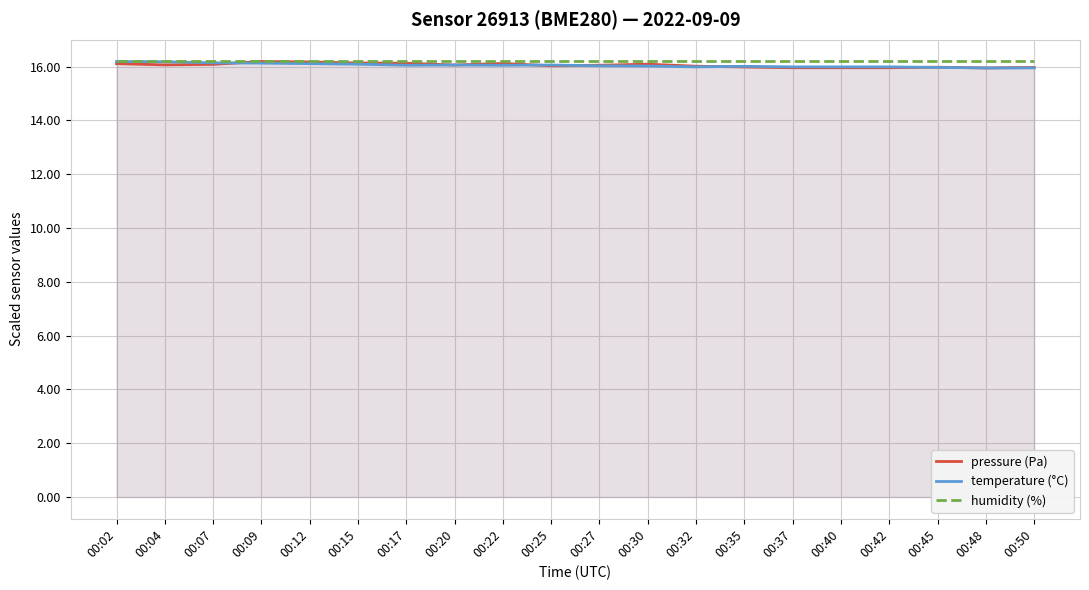

What is the value of the pressure (Pa) point at the 11th from the left?

16.1